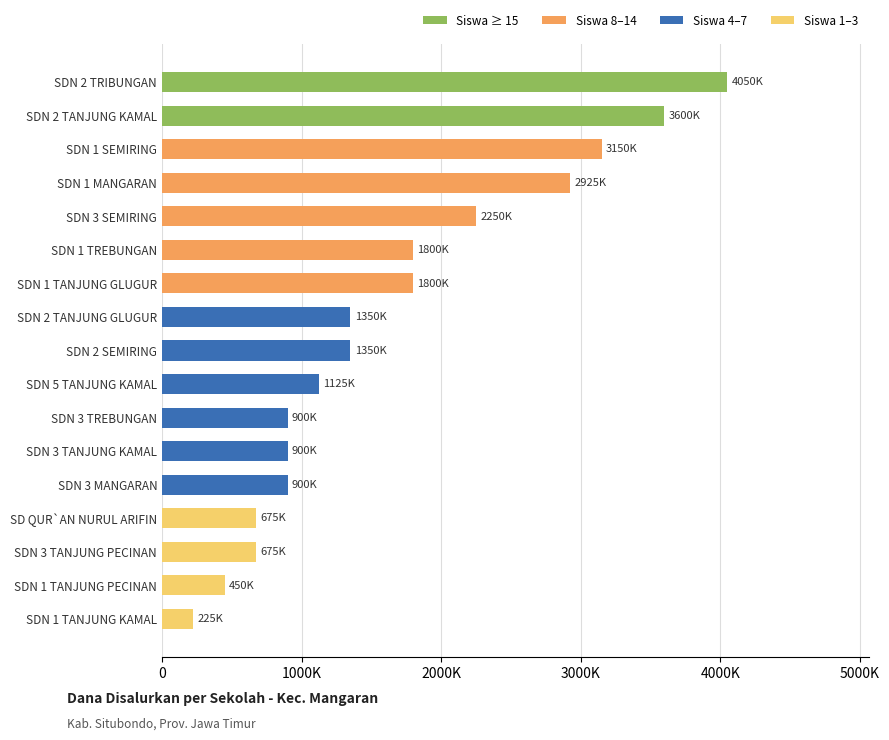

Are the bars grouped side by side (vs. stacked)?

No